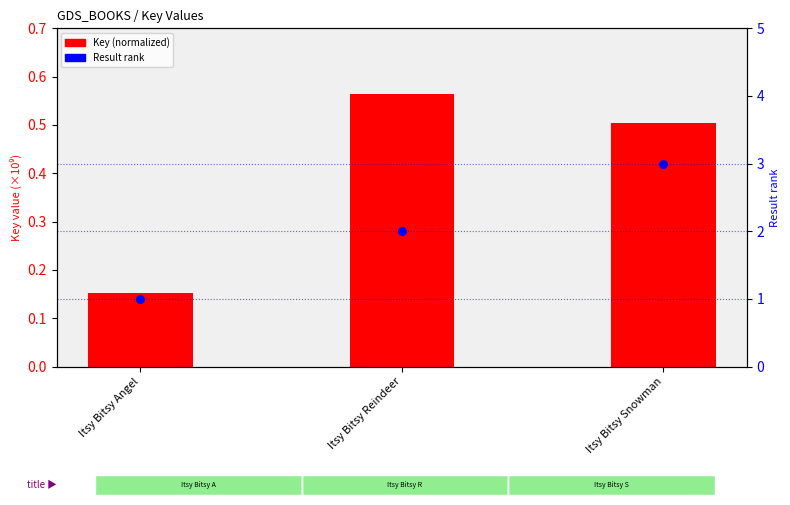

What is the total value across all series at Itsy Bitsy Angel?

1.2